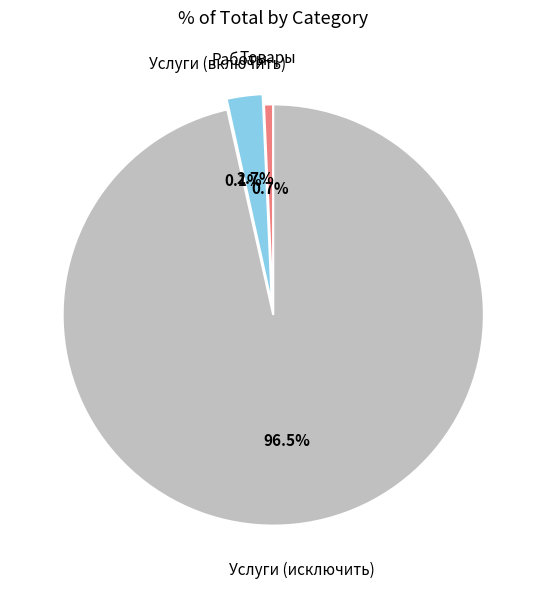

Is there any slice that represents more than half of the pie?

Yes